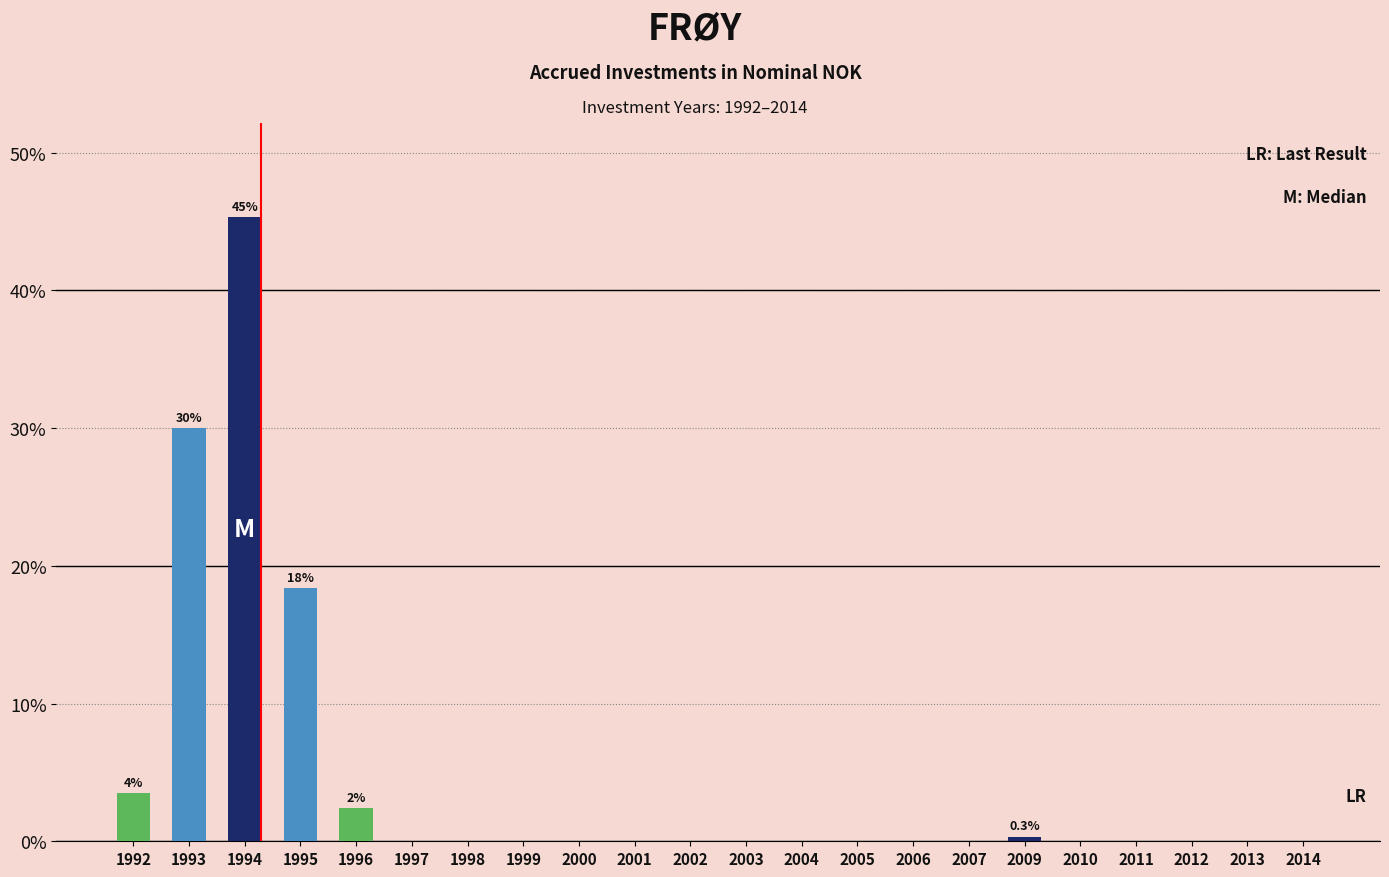

How many categories are shown in the chart?

22